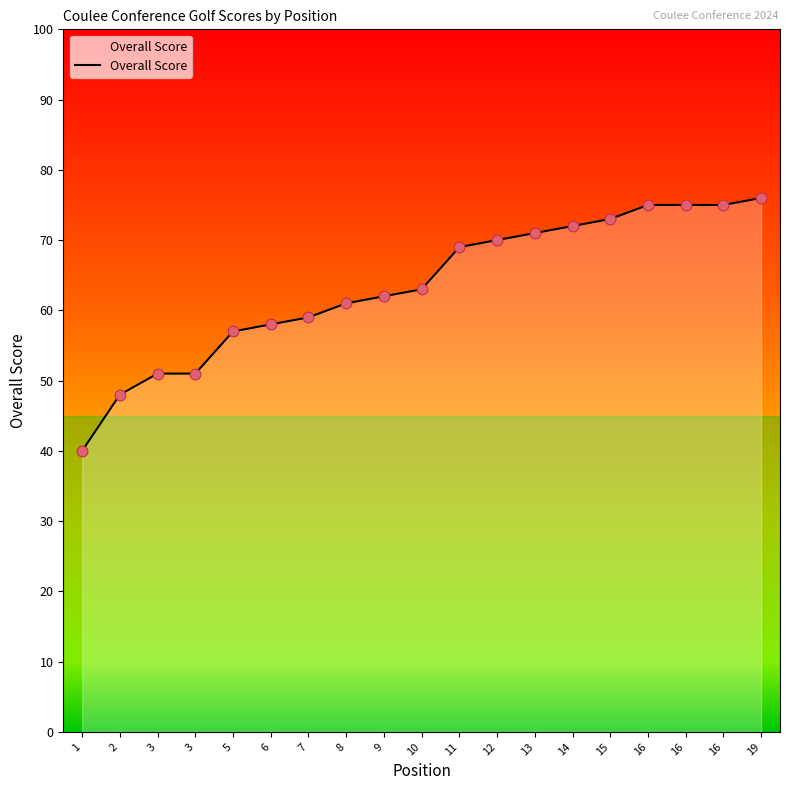

What is the change in value from 8 to 16?

+14